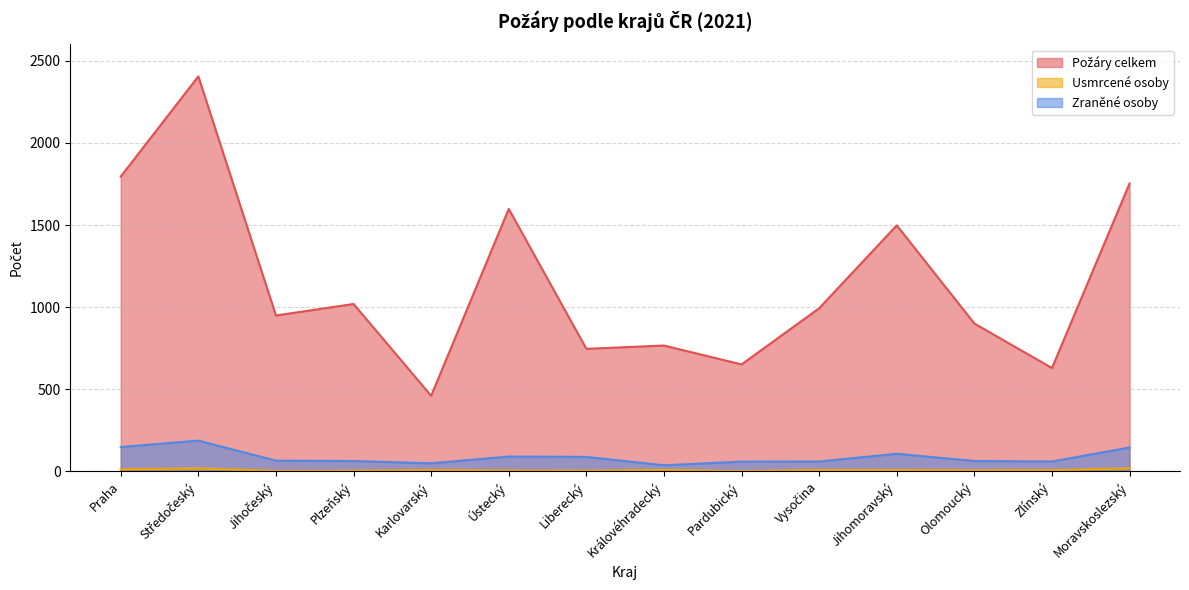

Where does the Usmrcené osoby series first go above 7?

Praha